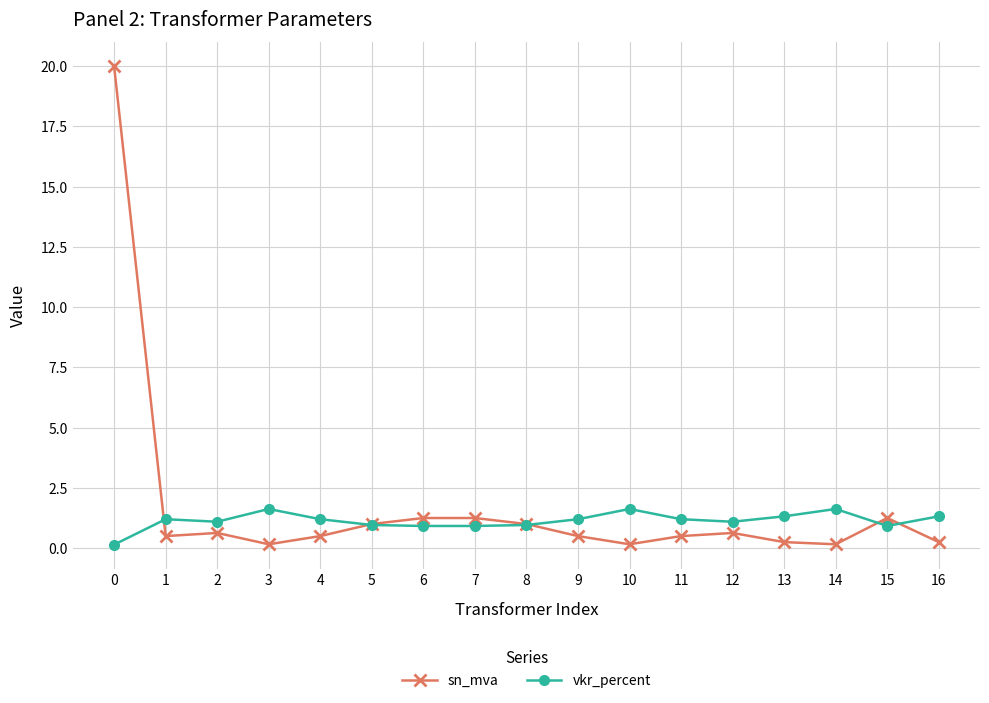

After their last crossing, which series has the higher values: vkr_percent or sn_mva?

vkr_percent